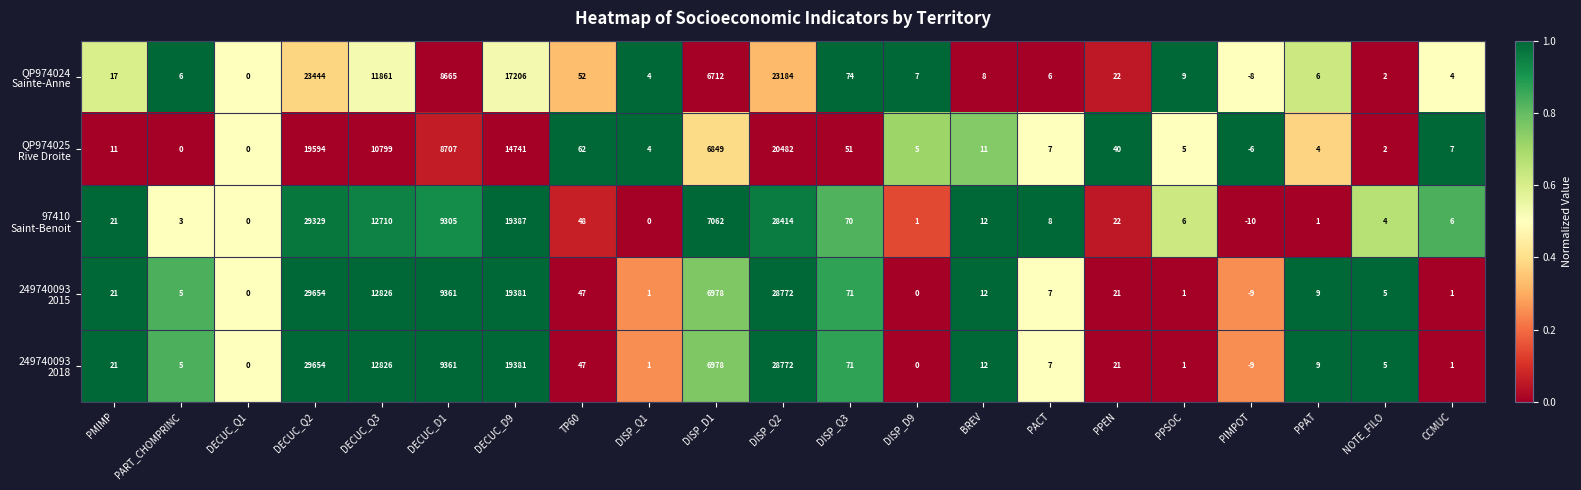

Which category has the highest value across all series?

DECUC_Q2